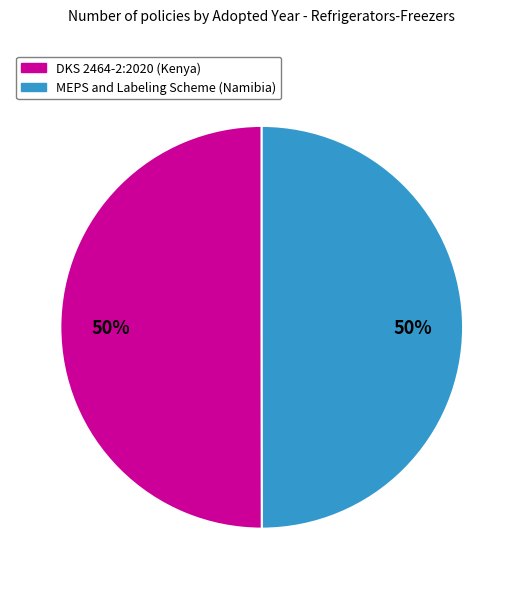

How many segments does this pie chart have?

2